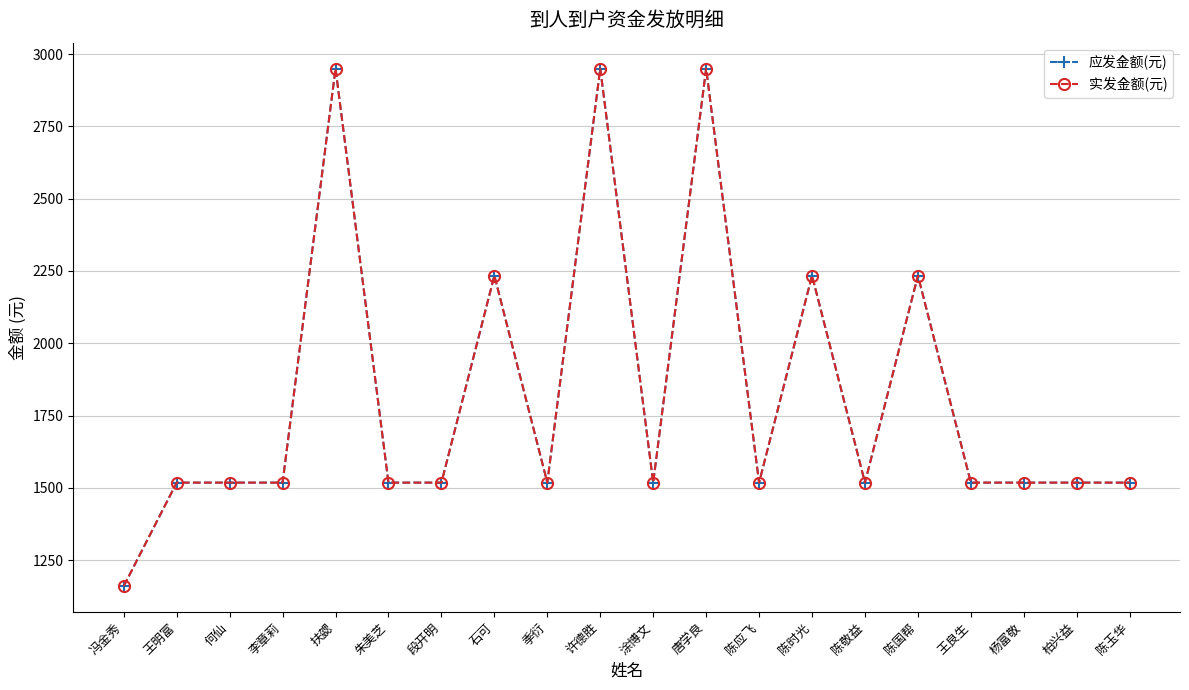

True or false: 实发金额(元) has a value of 1518 at 王良生.

True